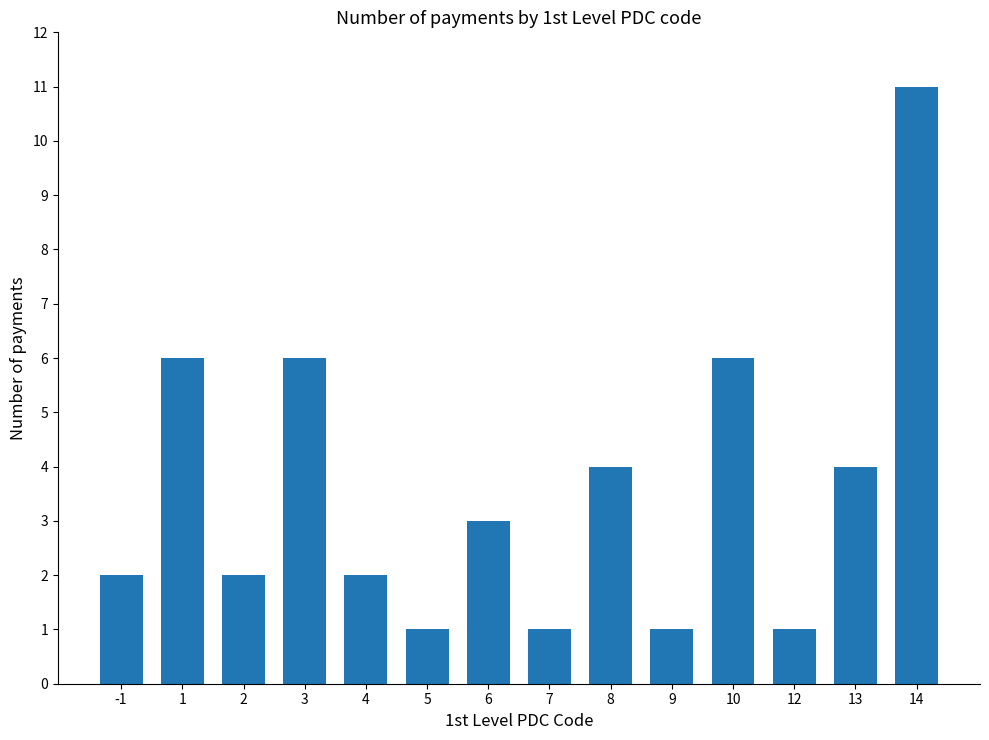

What is the value of the 10th bar from the left?

1